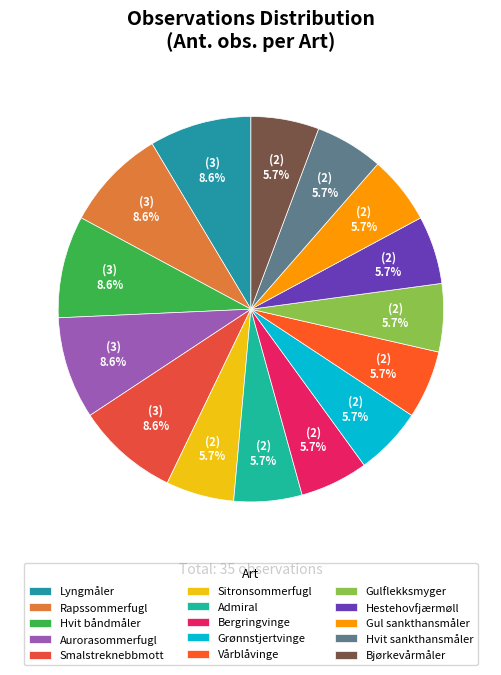

Which category has the biggest portion of the pie?

Lyngmåler